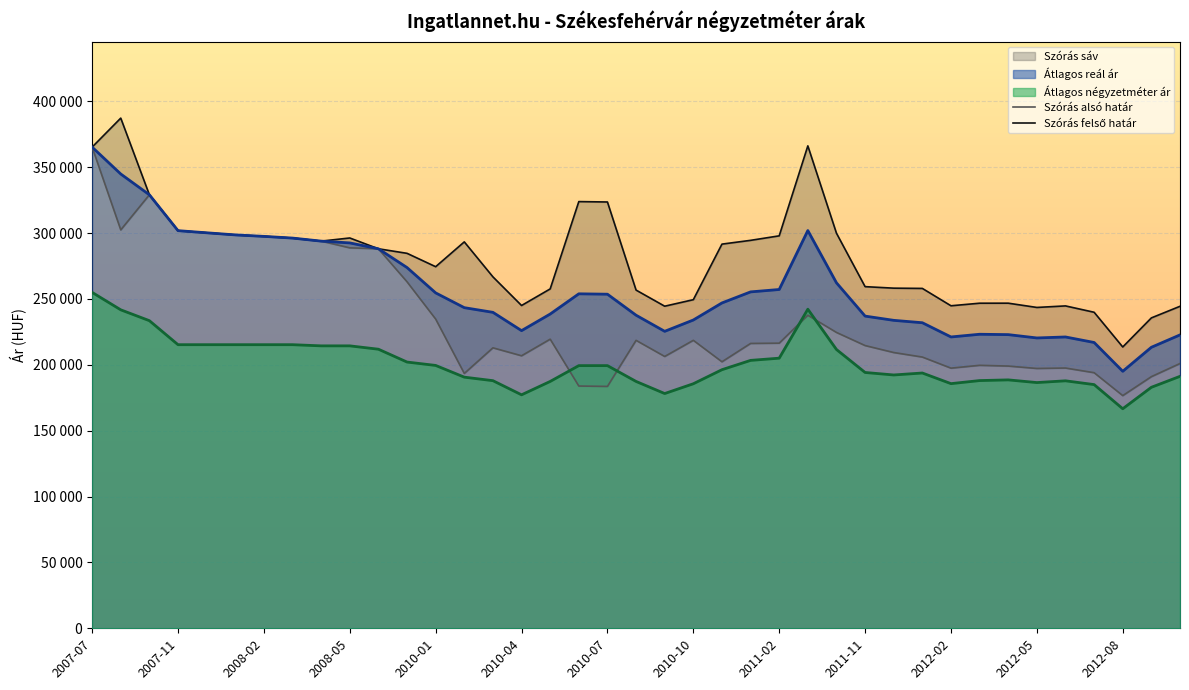

How many interior local valleys does the Szórás alsó határ series have?

9